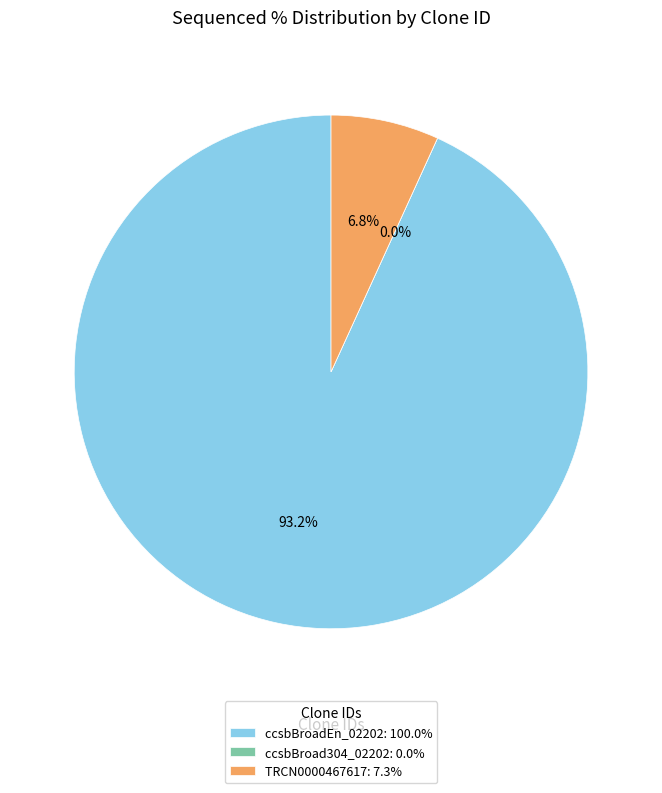

How many slices are in this pie chart?

3